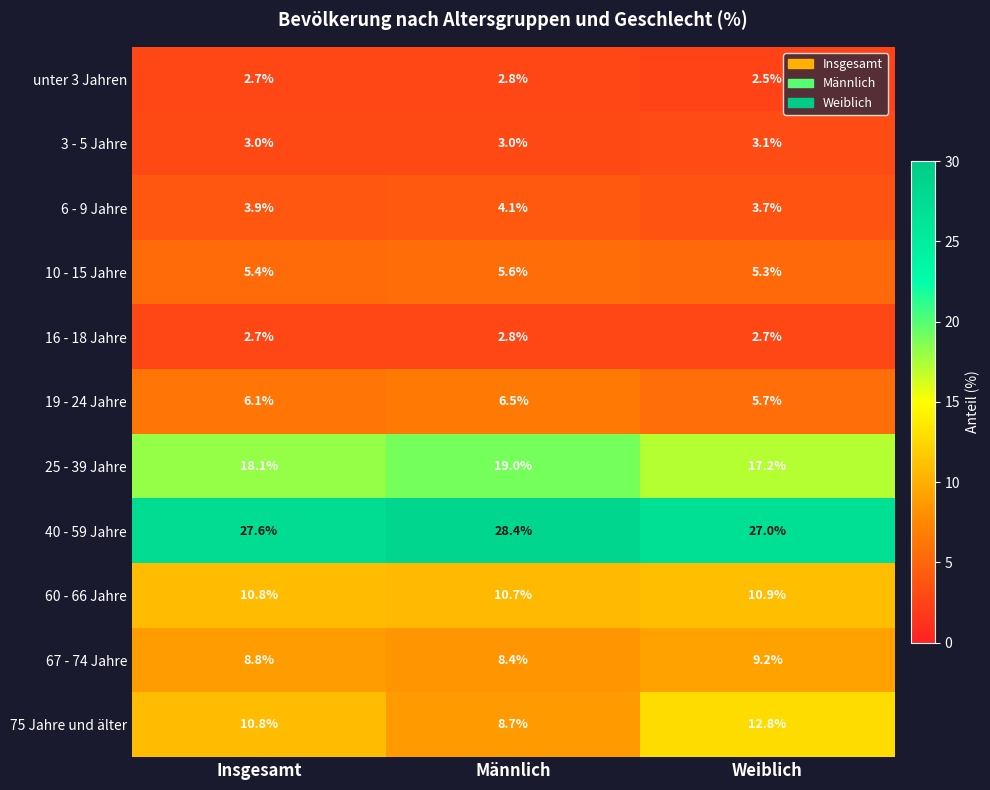

The value of 6 - 9 Jahre at Männlich is 1.0. True or false?

False